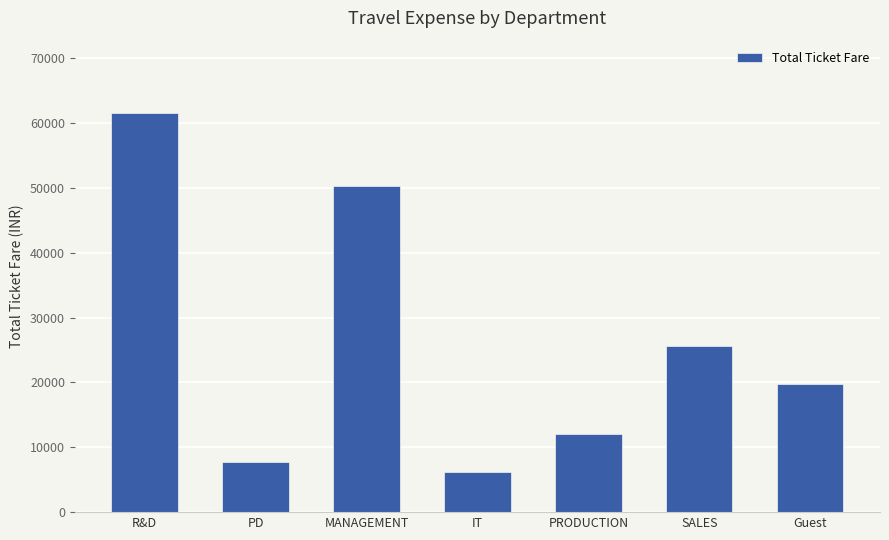

Approximately how many times larger is the value at MANAGEMENT compared to R&D?

0.8